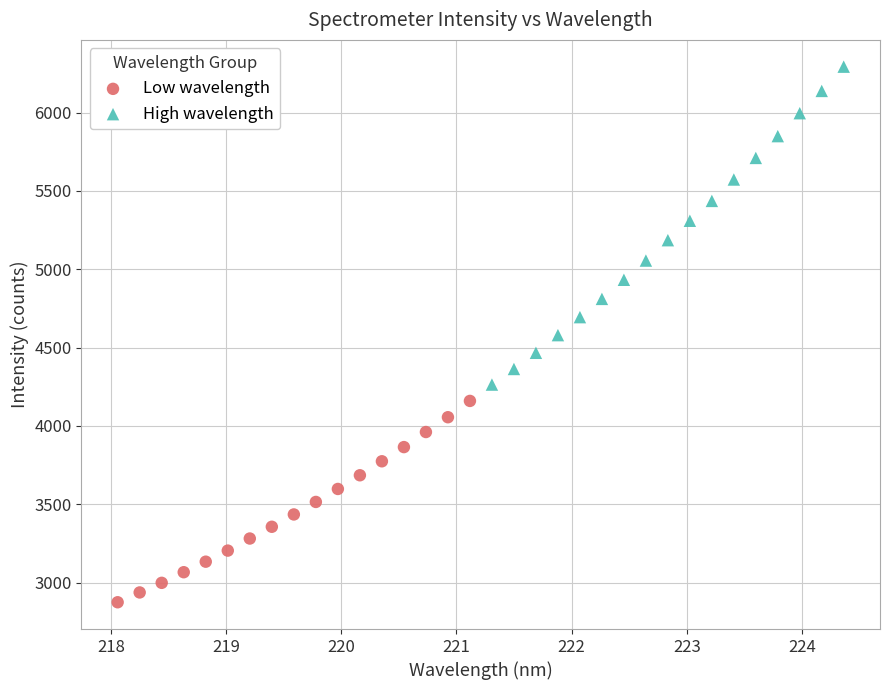

Which series has the largest Y range (max minus min)?

High wavelength